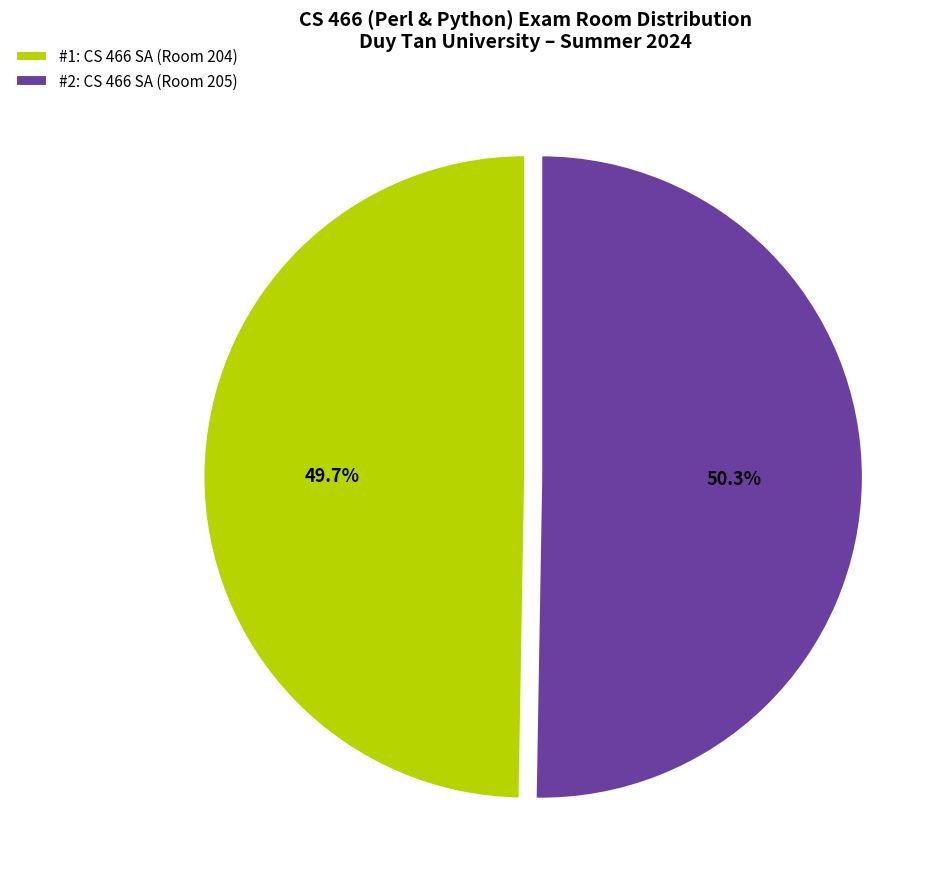

How much of the chart is everything except #2: CS 466 SA (Room 205)?

49.7%